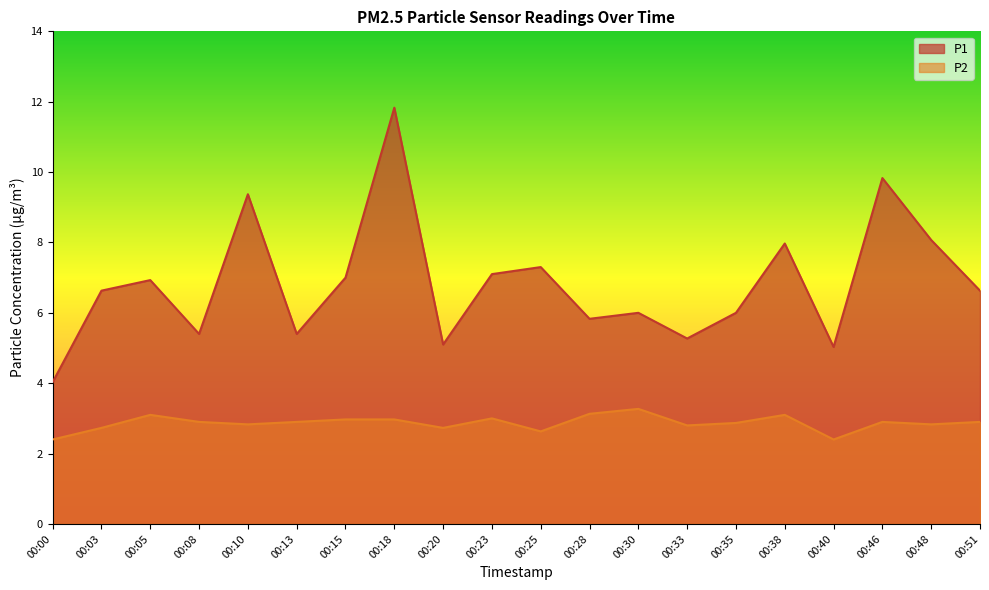

What is the difference between the maximum and minimum values in the P2 series?

0.9